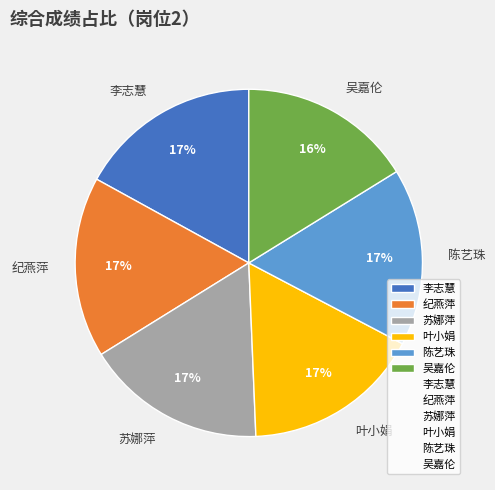

To the nearest percent, what percentage of the pie is 苏娜萍?

17%